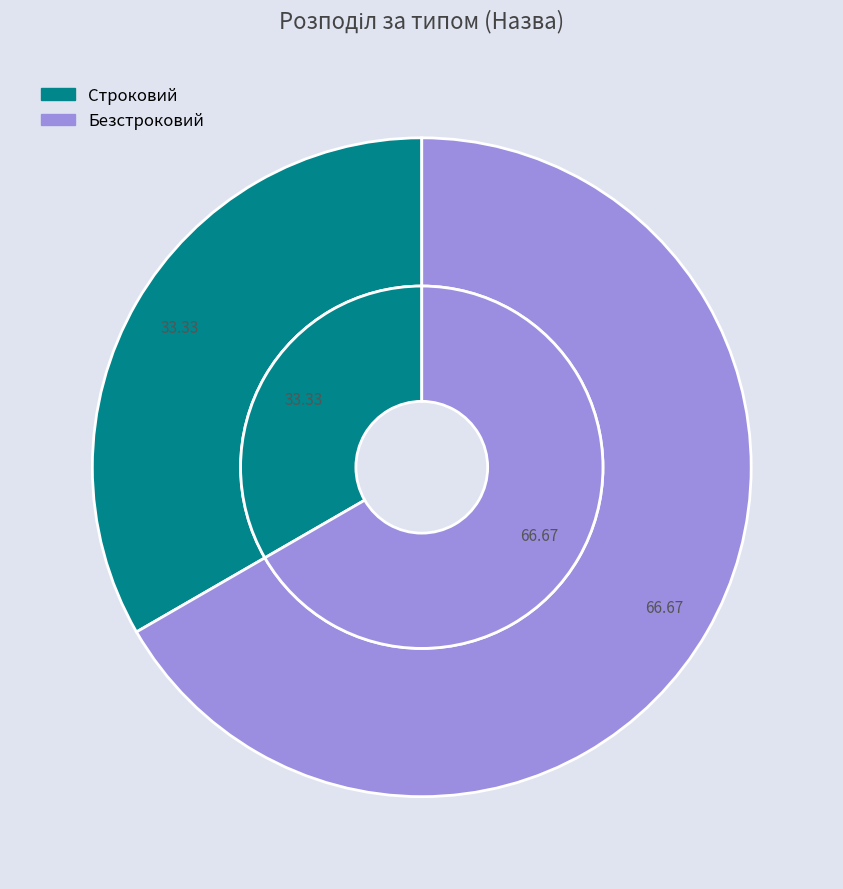

To the nearest percent, what is the difference between the largest and smallest slice percentages?

33%